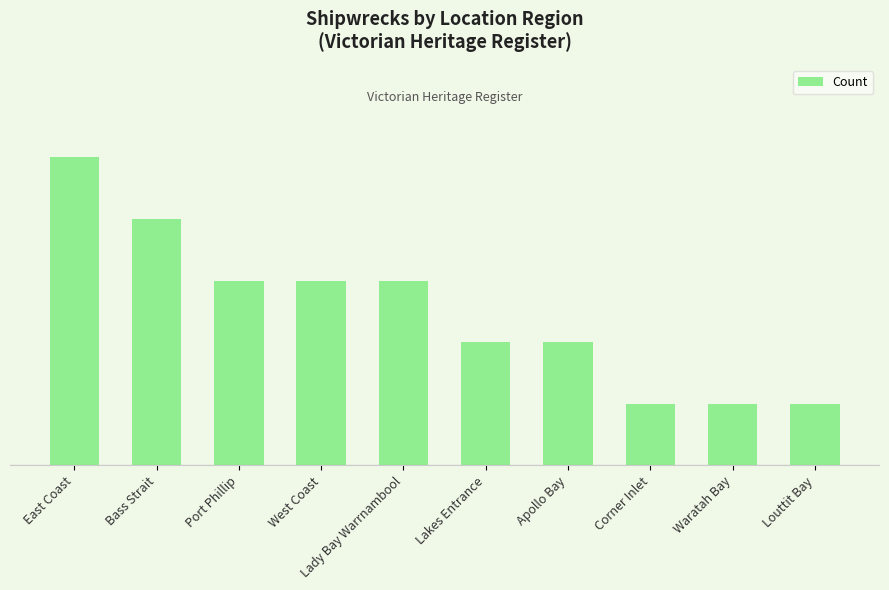

Reading left to right, list all the values displayed in this chart.

5	4	3	3	3	2	2	1	1	1